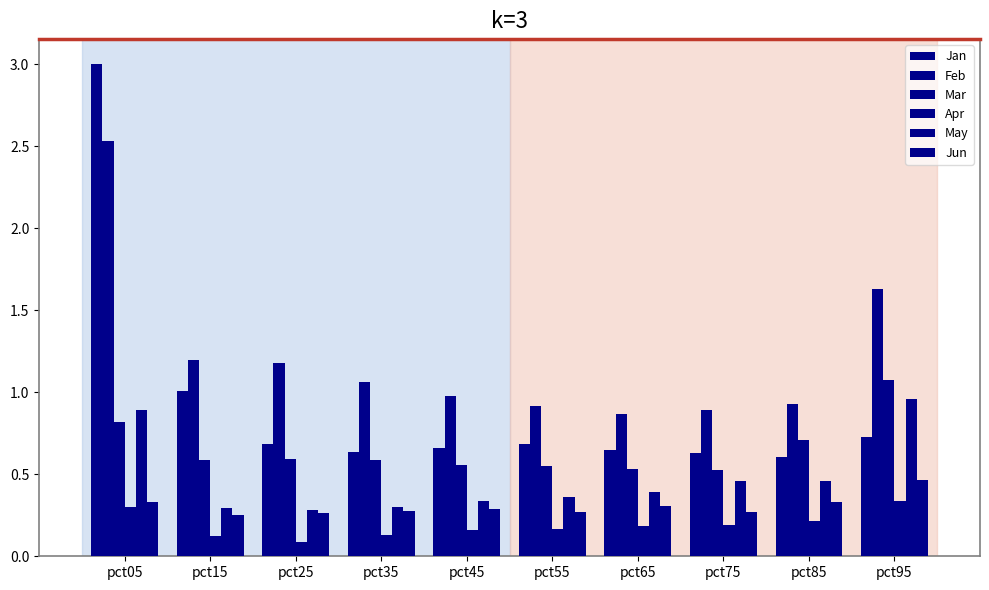

Count the number of categories in the chart.

10